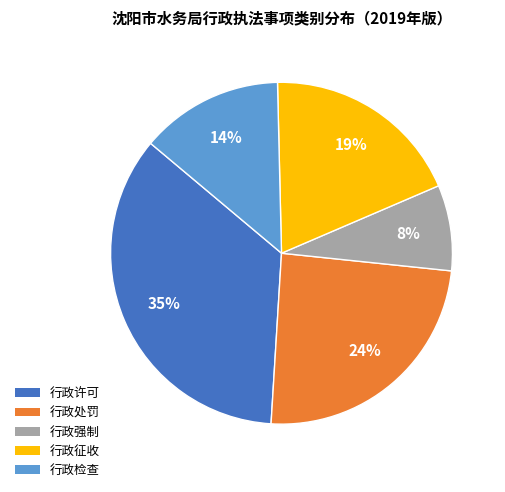

Between 行政许可 and 行政检查, which is larger?

行政许可